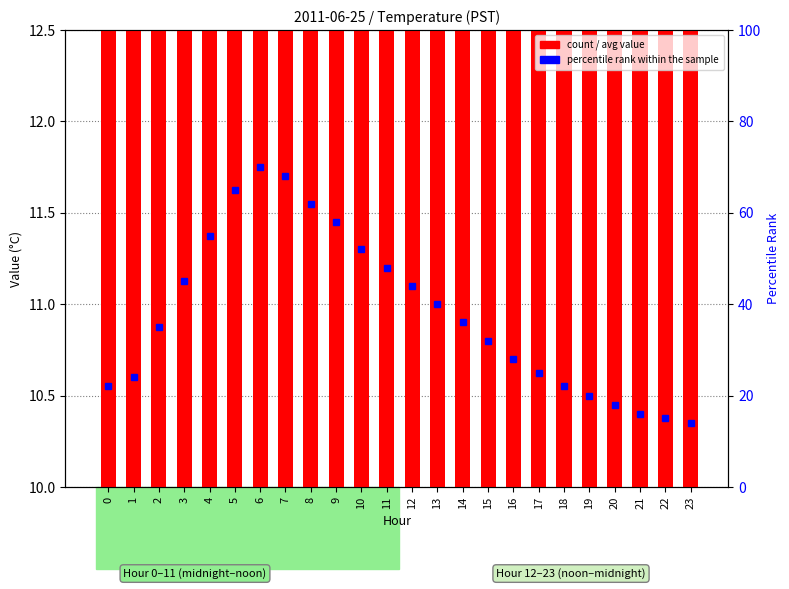

What is the highest value of the percentile rank within the sample series?

70.0